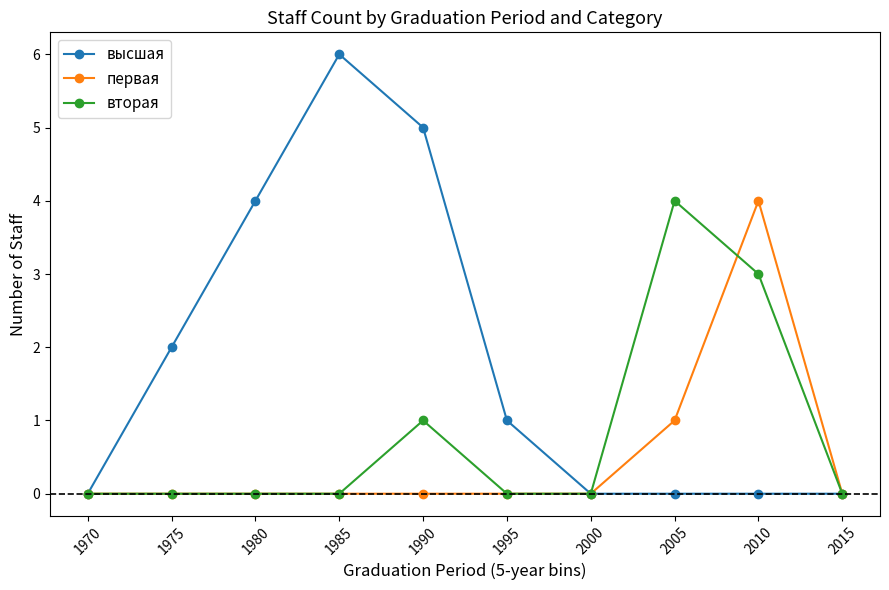

In высшая, how many points are higher than both neighbors (excluding endpoints)?

1